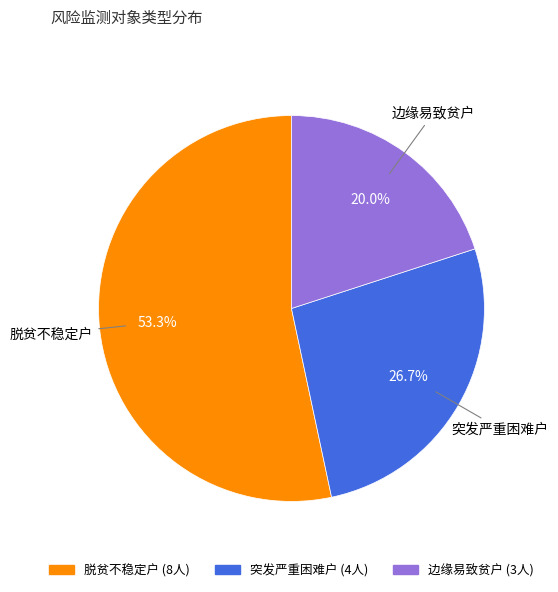

Which category has the smallest portion of the pie?

边缘易致贫户